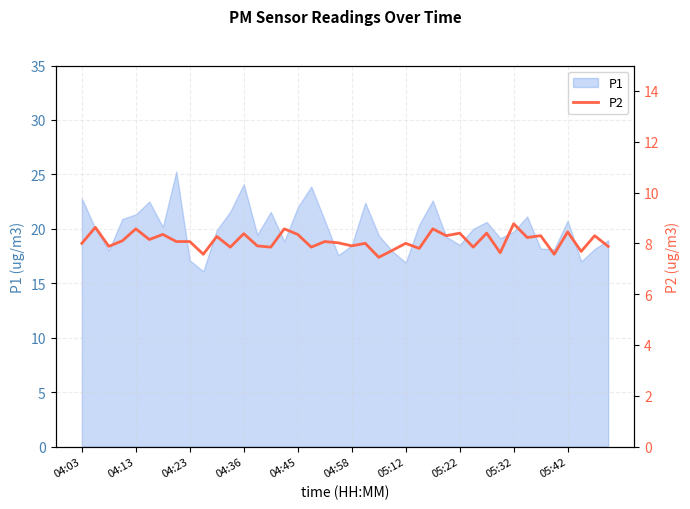

What is the highest value of the P1 series?

25.3